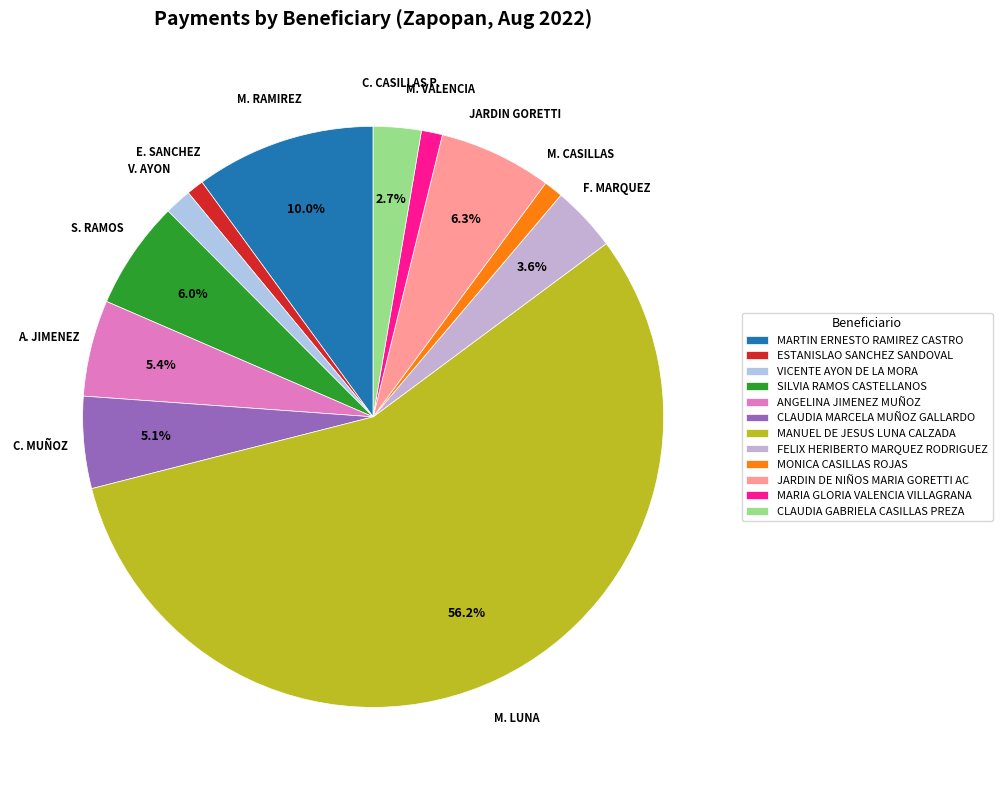

Which slice is the smallest?

ESTANISLAO SANCHEZ SANDOVAL